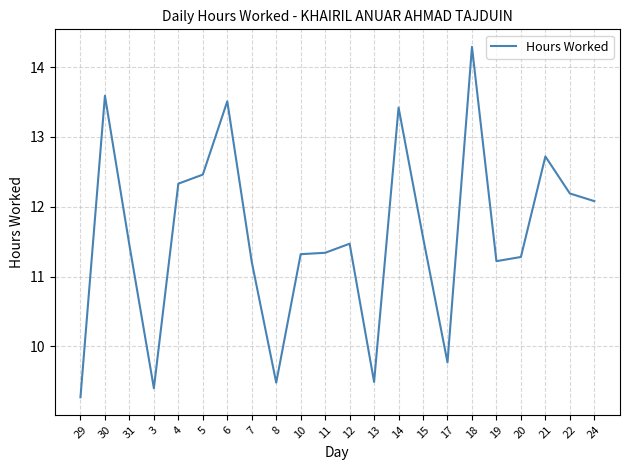

True or false: the data shows 9.8 at 17.

True